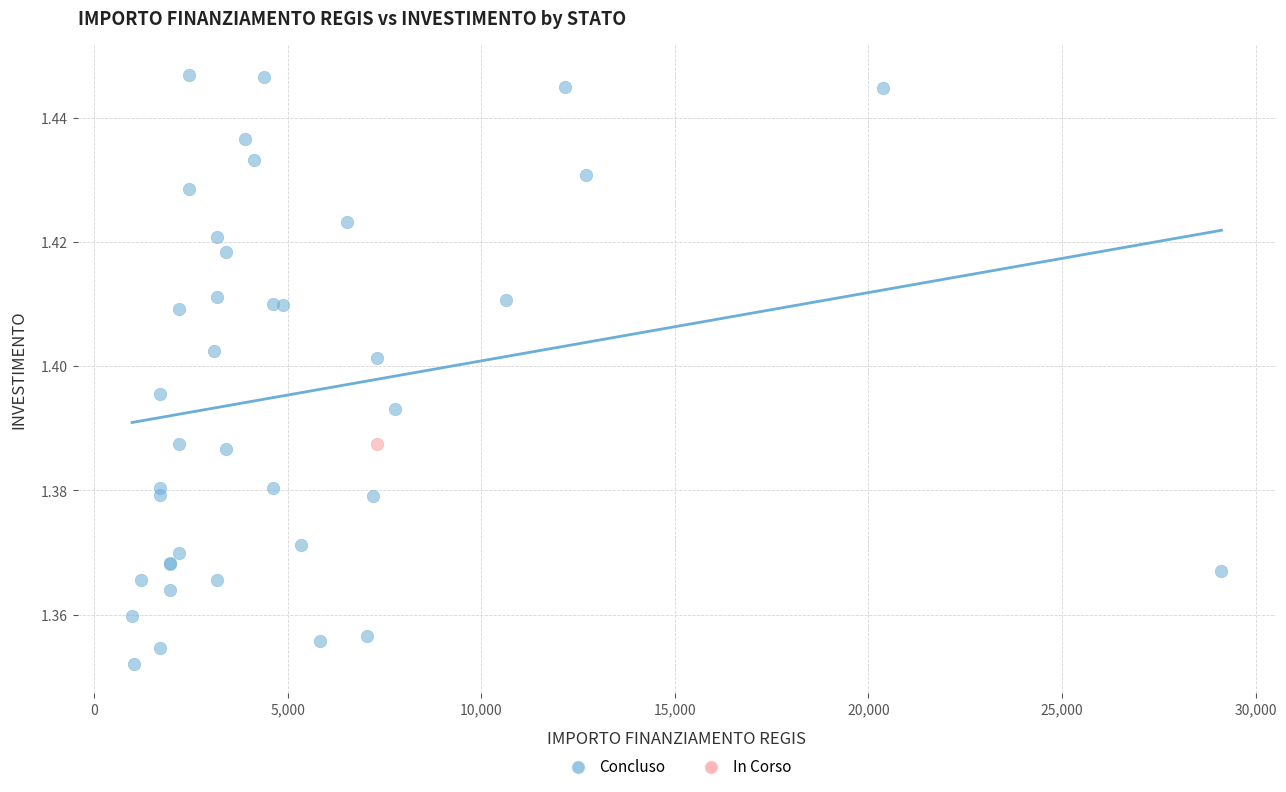

What are all the series names shown in the legend?

Concluso, In Corso